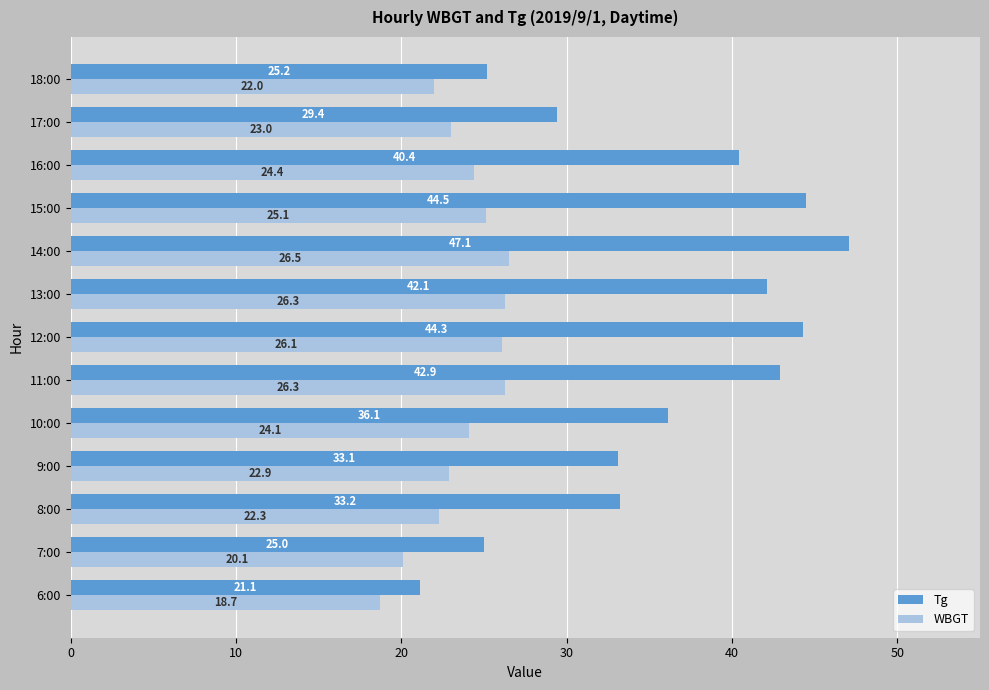

What is the sum of the WBGT values at 15:00 and 17:00?

48.1